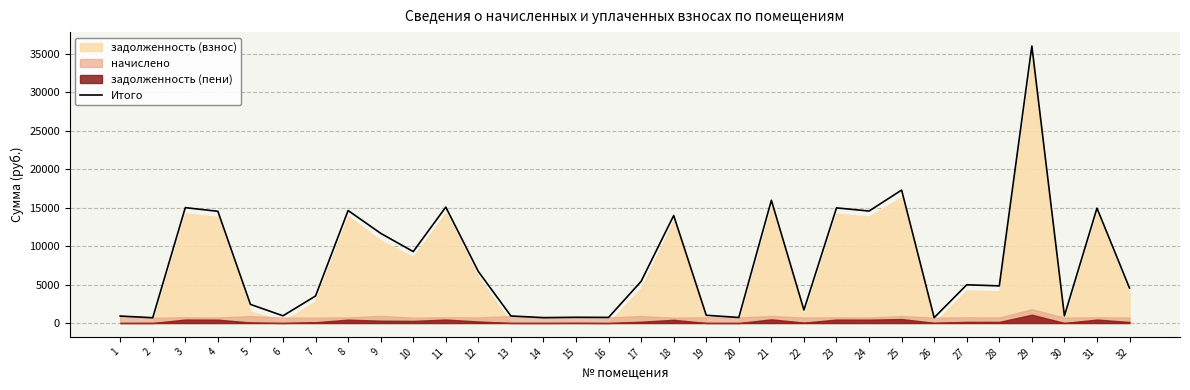

What is the greatest value displayed?

36031.0